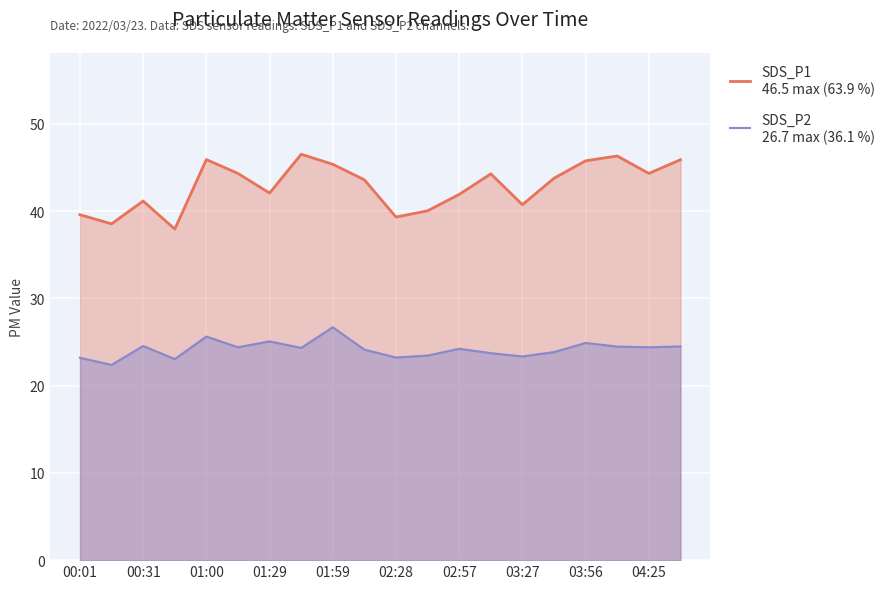

Reading left to right, extract all data points from this chart.

SDS_P1
46.5 max (63.9 %): 39.6	38.5	41.2	38.0	45.9	44.3	42.1	46.5	45.4	43.6	39.3	40.0	41.9	44.3	40.8	43.8	45.8	46.3	44.3	45.9
SDS_P2
26.7 max (36.1 %): 23.2	22.4	24.6	23.1	25.6	24.4	25.1	24.3	26.7	24.1	23.2	23.4	24.2	23.7	23.4	23.9	24.9	24.5	24.4	24.5